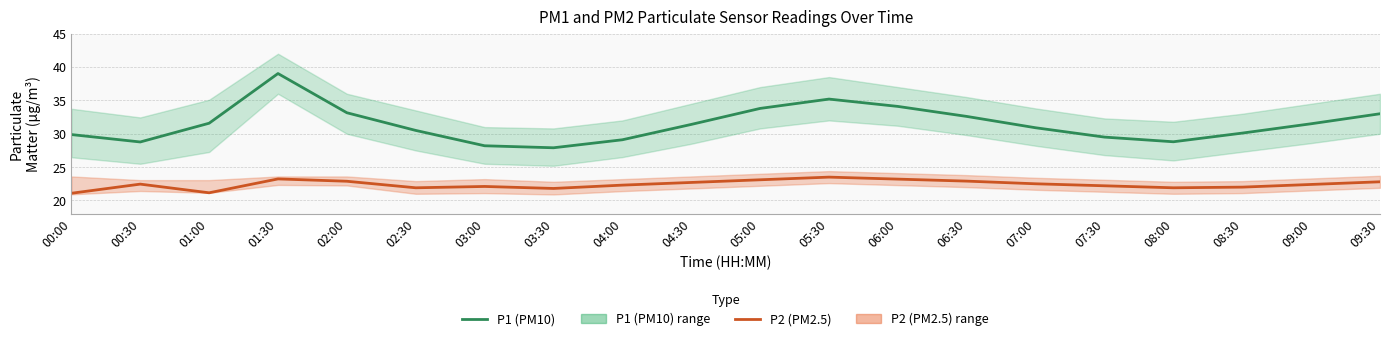

What is the label of the 4th point from the right?

08:00